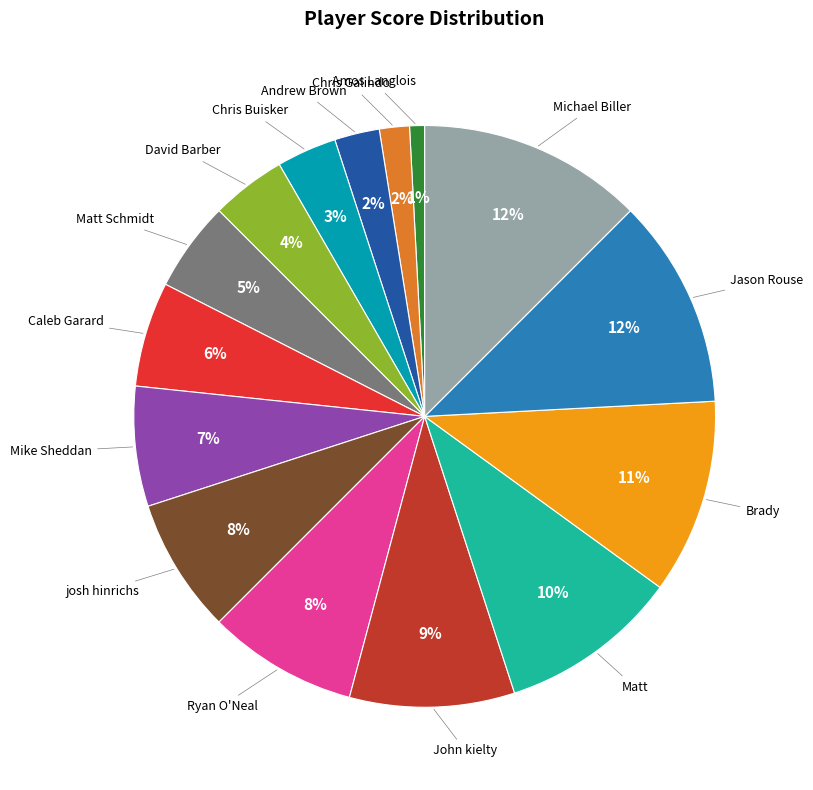

Is there any slice that represents more than half of the pie?

No